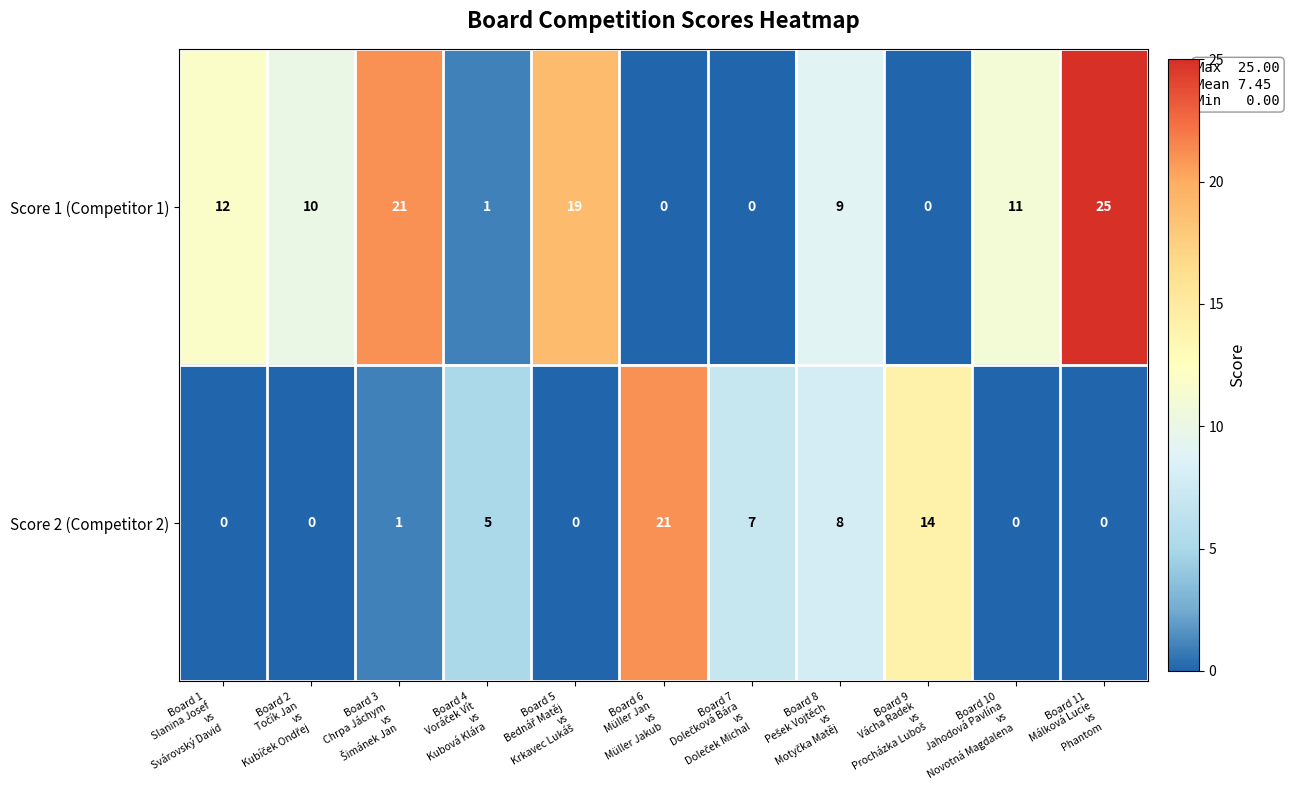

What is the highest value of the Score 2 (Competitor 2) series?

21